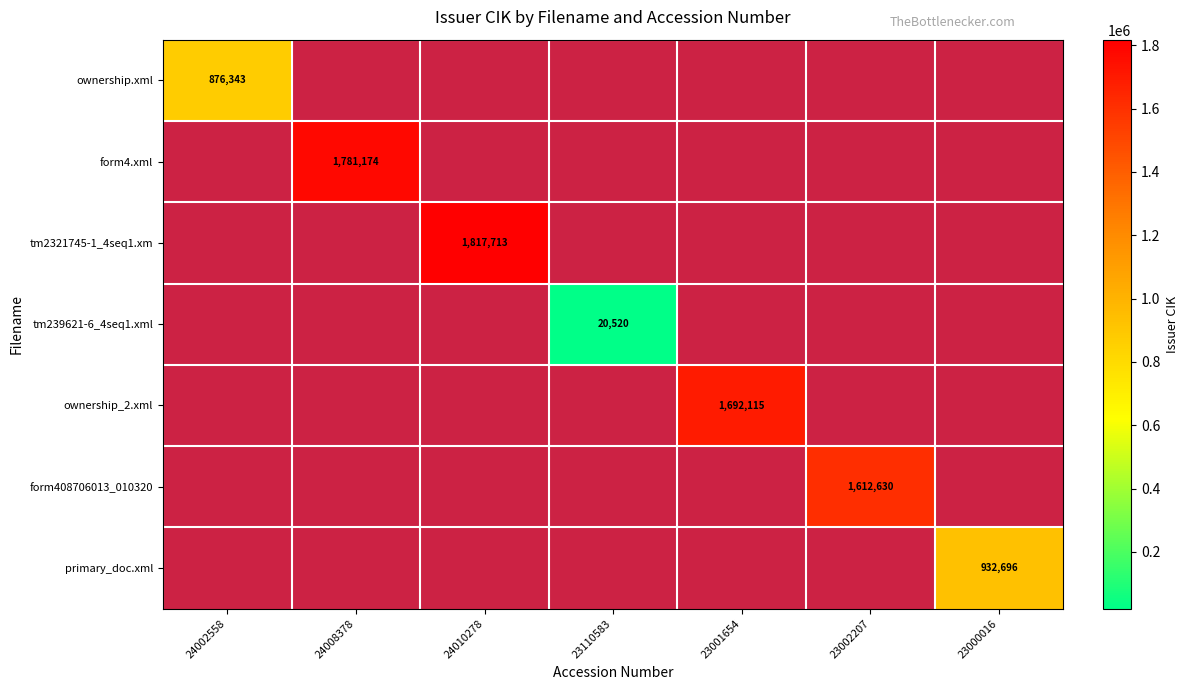

Count the number of categories in the chart.

7